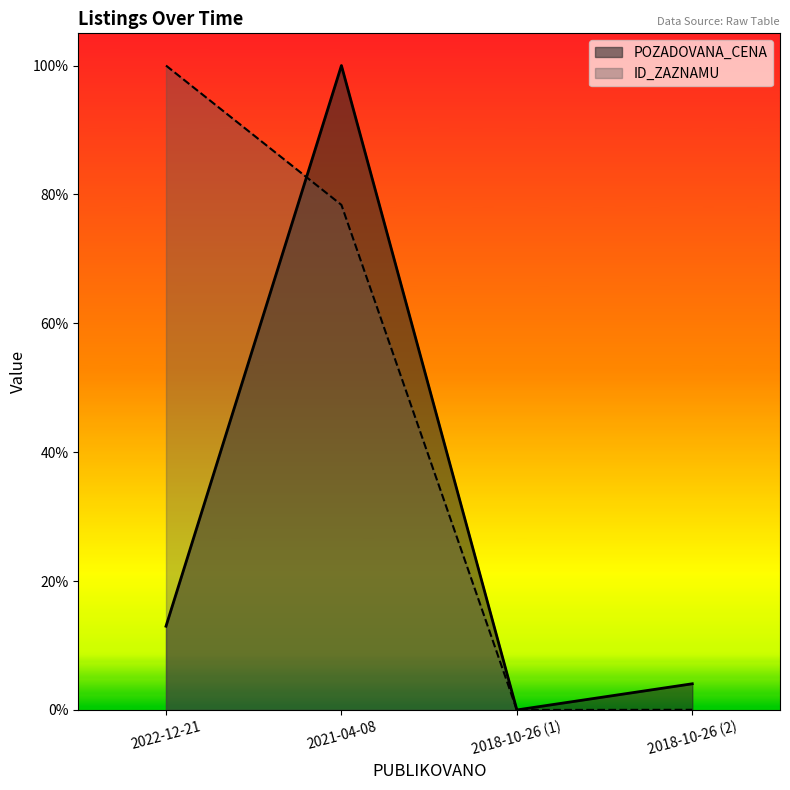

Reading left to right, list all the values displayed in this chart.

POZADOVANA_CENA: 2022-12-21=0.1	2021-04-08=1.0	2018-10-26 (1)=0.0	2018-10-26 (2)=0.0
ID_ZAZNAMU: 2022-12-21=1.0	2021-04-08=0.8	2018-10-26 (1)=0.0	2018-10-26 (2)=0.0